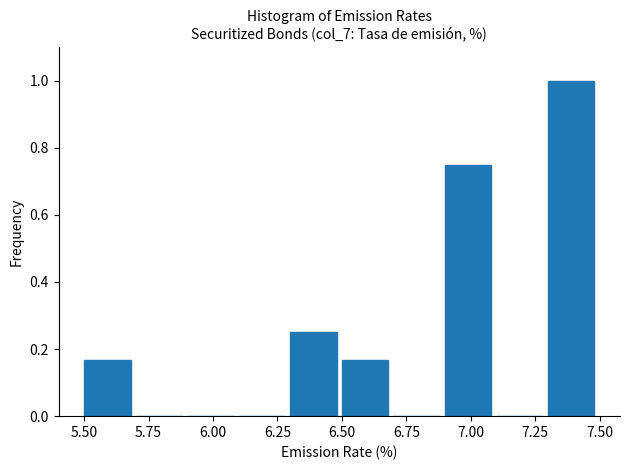

Which range on the x-axis has the tallest bar?

7.3 to 7.5